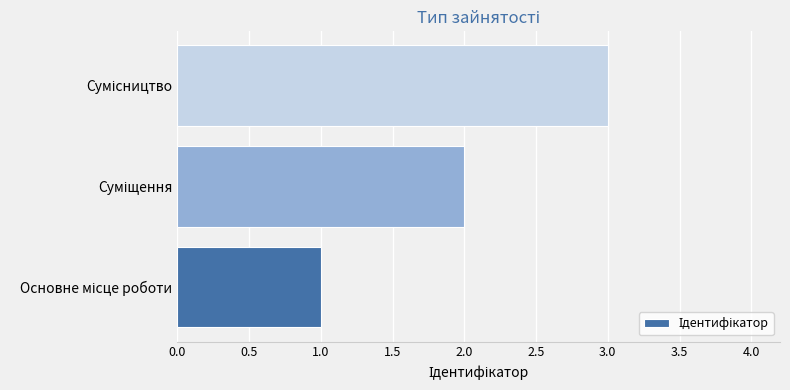

What is the greatest value displayed?

3